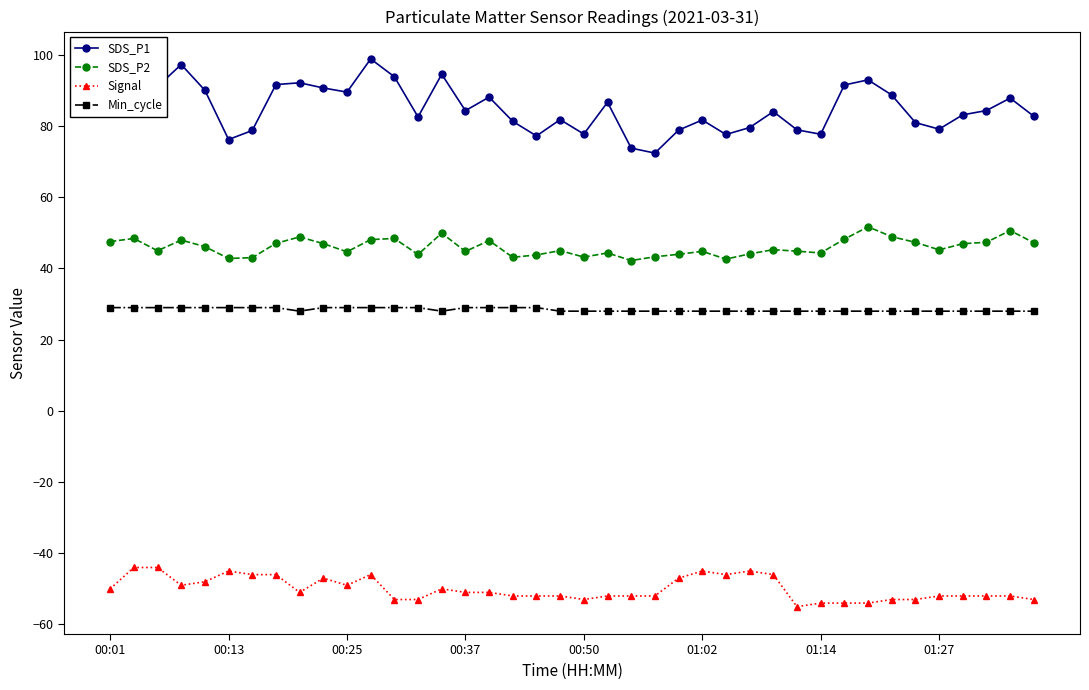

List the series in order of their peak value, highest first.

SDS_P1, SDS_P2, Min_cycle, Signal